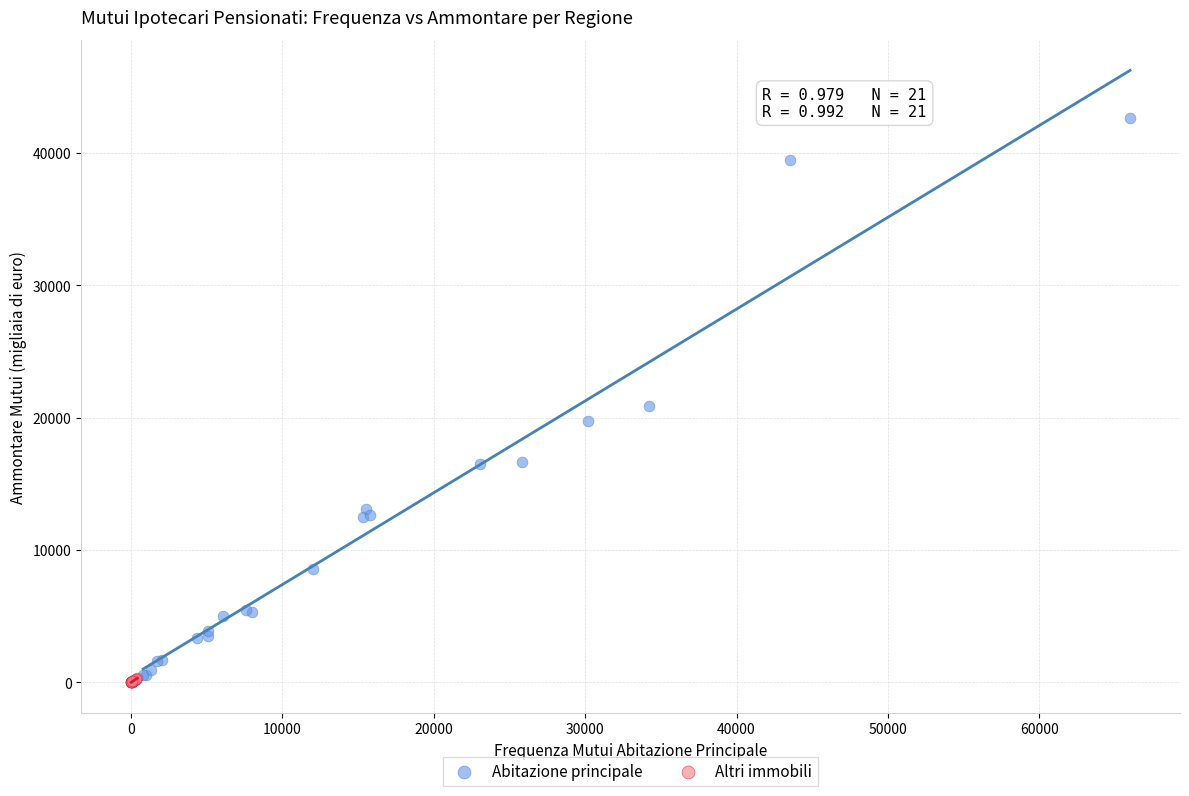

What are all the series names shown in the legend?

Abitazione principale, Altri immobili